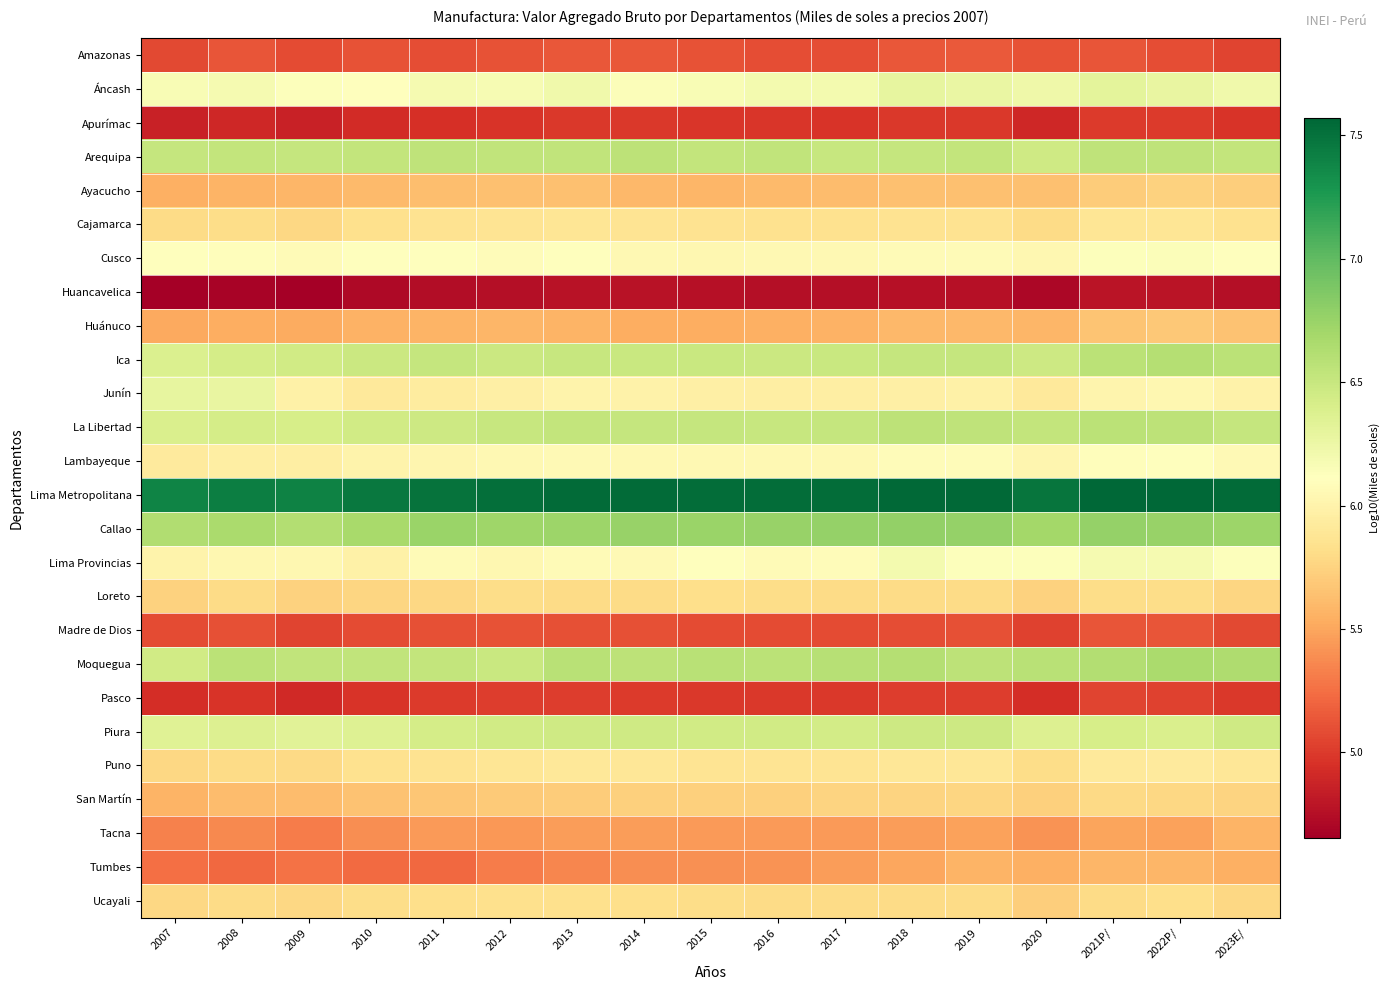

Reading left to right, transcribe all the data shown in this chart.

Amazonas: 2007=5.1	2008=5.1	2009=5.1	2010=5.1	2011=5.1	2012=5.1	2013=5.1	2014=5.1	2015=5.1	2016=5.1	2017=5.1	2018=5.1	2019=5.2	2020=5.1	2021P/=5.1	2022P/=5.1	2023E/=5.1
Áncash: 2007=6.2	2008=6.2	2009=6.1	2010=6.1	2011=6.2	2012=6.2	2013=6.2	2014=6.1	2015=6.2	2016=6.2	2017=6.2	2018=6.3	2019=6.3	2020=6.2	2021P/=6.3	2022P/=6.3	2023E/=6.2
Apurímac: 2007=4.9	2008=4.9	2009=4.9	2010=4.9	2011=4.9	2012=5.0	2013=5.0	2014=5.0	2015=5.0	2016=5.0	2017=5.0	2018=5.0	2019=5.0	2020=4.9	2021P/=5.0	2022P/=5.0	2023E/=5.0
Arequipa: 2007=6.5	2008=6.5	2009=6.5	2010=6.5	2011=6.6	2012=6.5	2013=6.5	2014=6.6	2015=6.5	2016=6.5	2017=6.5	2018=6.5	2019=6.5	2020=6.5	2021P/=6.5	2022P/=6.6	2023E/=6.5
Ayacucho: 2007=5.6	2008=5.6	2009=5.6	2010=5.6	2011=5.6	2012=5.6	2013=5.6	2014=5.6	2015=5.6	2016=5.6	2017=5.6	2018=5.6	2019=5.6	2020=5.6	2021P/=5.7	2022P/=5.7	2023E/=5.7
Cajamarca: 2007=5.8	2008=5.8	2009=5.8	2010=5.8	2011=5.9	2012=5.9	2013=5.9	2014=5.9	2015=5.9	2016=5.8	2017=5.8	2018=5.9	2019=5.9	2020=5.8	2021P/=5.9	2022P/=5.9	2023E/=5.8
Cusco: 2007=6.1	2008=6.1	2009=6.1	2010=6.1	2011=6.1	2012=6.1	2013=6.1	2014=6.0	2015=6.0	2016=6.0	2017=6.1	2018=6.1	2019=6.1	2020=6.0	2021P/=6.1	2022P/=6.1	2023E/=6.1
Huancavelica: 2007=4.7	2008=4.7	2009=4.7	2010=4.7	2011=4.7	2012=4.7	2013=4.8	2014=4.8	2015=4.8	2016=4.8	2017=4.8	2018=4.8	2019=4.8	2020=4.7	2021P/=4.8	2022P/=4.8	2023E/=4.7
Huánuco: 2007=5.5	2008=5.5	2009=5.5	2010=5.6	2011=5.6	2012=5.6	2013=5.6	2014=5.5	2015=5.5	2016=5.5	2017=5.6	2018=5.6	2019=5.6	2020=5.6	2021P/=5.7	2022P/=5.7	2023E/=5.7
Ica: 2007=6.4	2008=6.4	2009=6.5	2010=6.5	2011=6.5	2012=6.5	2013=6.5	2014=6.5	2015=6.5	2016=6.5	2017=6.5	2018=6.5	2019=6.5	2020=6.5	2021P/=6.6	2022P/=6.6	2023E/=6.6
Junín: 2007=6.3	2008=6.3	2009=6.0	2010=5.9	2011=5.9	2012=6.0	2013=6.0	2014=6.0	2015=6.0	2016=6.0	2017=6.0	2018=6.0	2019=6.0	2020=5.9	2021P/=6.0	2022P/=6.0	2023E/=6.0
La Libertad: 2007=6.4	2008=6.4	2009=6.4	2010=6.5	2011=6.5	2012=6.5	2013=6.5	2014=6.5	2015=6.5	2016=6.5	2017=6.5	2018=6.6	2019=6.6	2020=6.5	2021P/=6.6	2022P/=6.6	2023E/=6.5
Lambayeque: 2007=5.9	2008=6.0	2009=6.0	2010=6.0	2011=6.0	2012=6.0	2013=6.1	2014=6.0	2015=6.0	2016=6.0	2017=6.0	2018=6.1	2019=6.1	2020=6.0	2021P/=6.1	2022P/=6.1	2023E/=6.1
Lima Metropolitana: 2007=7.4	2008=7.4	2009=7.4	2010=7.5	2011=7.5	2012=7.5	2013=7.5	2014=7.5	2015=7.5	2016=7.5	2017=7.5	2018=7.6	2019=7.6	2020=7.5	2021P/=7.6	2022P/=7.6	2023E/=7.5
Callao: 2007=6.6	2008=6.7	2009=6.6	2010=6.7	2011=6.7	2012=6.7	2013=6.7	2014=6.8	2015=6.7	2016=6.8	2017=6.8	2018=6.8	2019=6.8	2020=6.7	2021P/=6.8	2022P/=6.8	2023E/=6.7
Lima Provincias: 2007=6.0	2008=6.0	2009=6.0	2010=6.0	2011=6.1	2012=6.0	2013=6.1	2014=6.1	2015=6.1	2016=6.1	2017=6.1	2018=6.2	2019=6.1	2020=6.1	2021P/=6.2	2022P/=6.2	2023E/=6.1
Loreto: 2007=5.7	2008=5.8	2009=5.7	2010=5.8	2011=5.8	2012=5.8	2013=5.8	2014=5.8	2015=5.8	2016=5.8	2017=5.8	2018=5.8	2019=5.8	2020=5.7	2021P/=5.8	2022P/=5.8	2023E/=5.8
Madre de Dios: 2007=5.1	2008=5.1	2009=5.0	2010=5.1	2011=5.1	2012=5.1	2013=5.1	2014=5.1	2015=5.1	2016=5.1	2017=5.1	2018=5.1	2019=5.1	2020=5.0	2021P/=5.1	2022P/=5.1	2023E/=5.1
Moquegua: 2007=6.4	2008=6.6	2009=6.5	2010=6.5	2011=6.5	2012=6.5	2013=6.6	2014=6.6	2015=6.6	2016=6.6	2017=6.6	2018=6.6	2019=6.6	2020=6.6	2021P/=6.6	2022P/=6.7	2023E/=6.6
Pasco: 2007=4.9	2008=5.0	2009=4.9	2010=5.0	2011=5.0	2012=5.0	2013=5.0	2014=5.0	2015=5.0	2016=5.0	2017=5.0	2018=5.0	2019=5.0	2020=4.9	2021P/=5.0	2022P/=5.0	2023E/=5.0
Piura: 2007=6.3	2008=6.4	2009=6.3	2010=6.4	2011=6.4	2012=6.4	2013=6.5	2014=6.5	2015=6.5	2016=6.4	2017=6.4	2018=6.5	2019=6.5	2020=6.4	2021P/=6.4	2022P/=6.4	2023E/=6.5
Puno: 2007=5.8	2008=5.8	2009=5.8	2010=5.8	2011=5.9	2012=5.9	2013=5.9	2014=5.9	2015=5.9	2016=5.9	2017=5.9	2018=5.9	2019=5.9	2020=5.8	2021P/=5.9	2022P/=5.9	2023E/=5.9
San Martín: 2007=5.6	2008=5.6	2009=5.6	2010=5.7	2011=5.7	2012=5.7	2013=5.7	2014=5.7	2015=5.7	2016=5.7	2017=5.8	2018=5.8	2019=5.8	2020=5.7	2021P/=5.8	2022P/=5.8	2023E/=5.7
Tacna: 2007=5.3	2008=5.4	2009=5.3	2010=5.4	2011=5.4	2012=5.4	2013=5.5	2014=5.5	2015=5.5	2016=5.4	2017=5.4	2018=5.5	2019=5.5	2020=5.4	2021P/=5.5	2022P/=5.5	2023E/=5.6
Tumbes: 2007=5.3	2008=5.2	2009=5.3	2010=5.2	2011=5.2	2012=5.3	2013=5.4	2014=5.4	2015=5.4	2016=5.4	2017=5.5	2018=5.5	2019=5.6	2020=5.5	2021P/=5.6	2022P/=5.6	2023E/=5.5
Ucayali: 2007=5.8	2008=5.8	2009=5.8	2010=5.8	2011=5.8	2012=5.8	2013=5.8	2014=5.8	2015=5.8	2016=5.8	2017=5.8	2018=5.8	2019=5.8	2020=5.7	2021P/=5.8	2022P/=5.8	2023E/=5.8